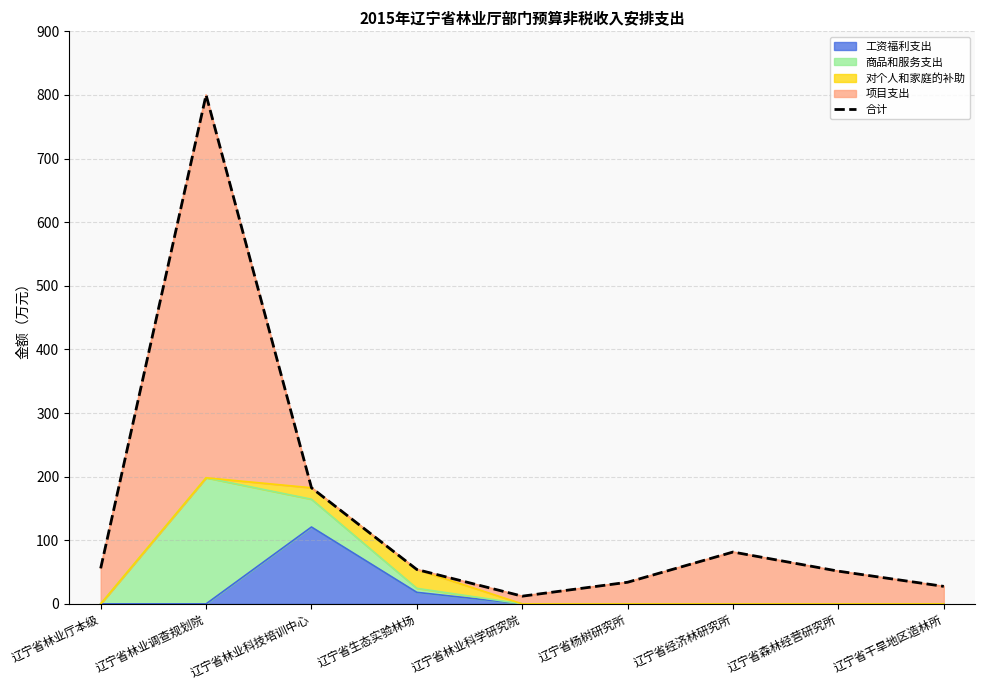

Reading left to right, extract all data points from this chart.

55.9	800.0	182.5	54.0	12.1	34.0	81.5	51.4	27.5